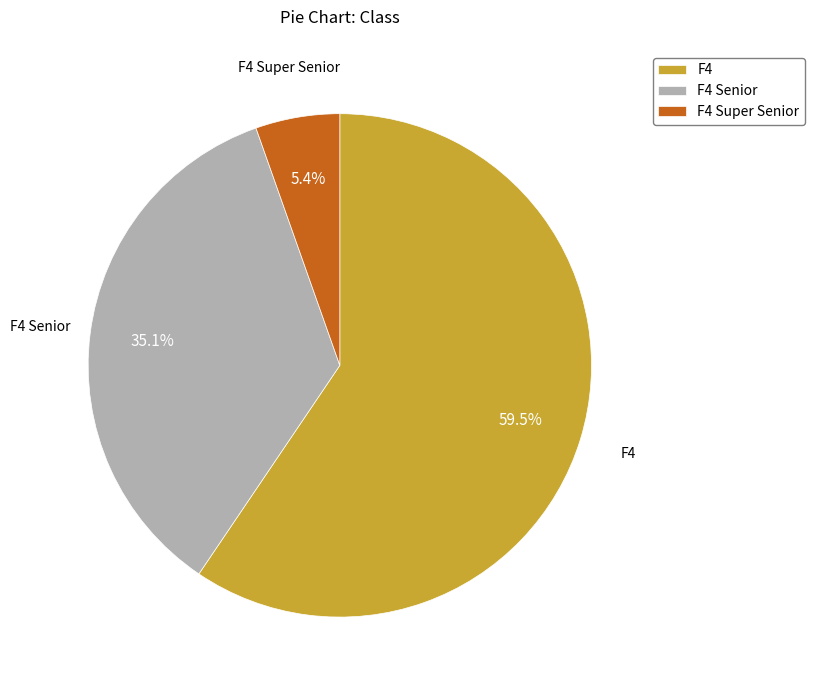

Is F4 Senior the majority of the pie?

No